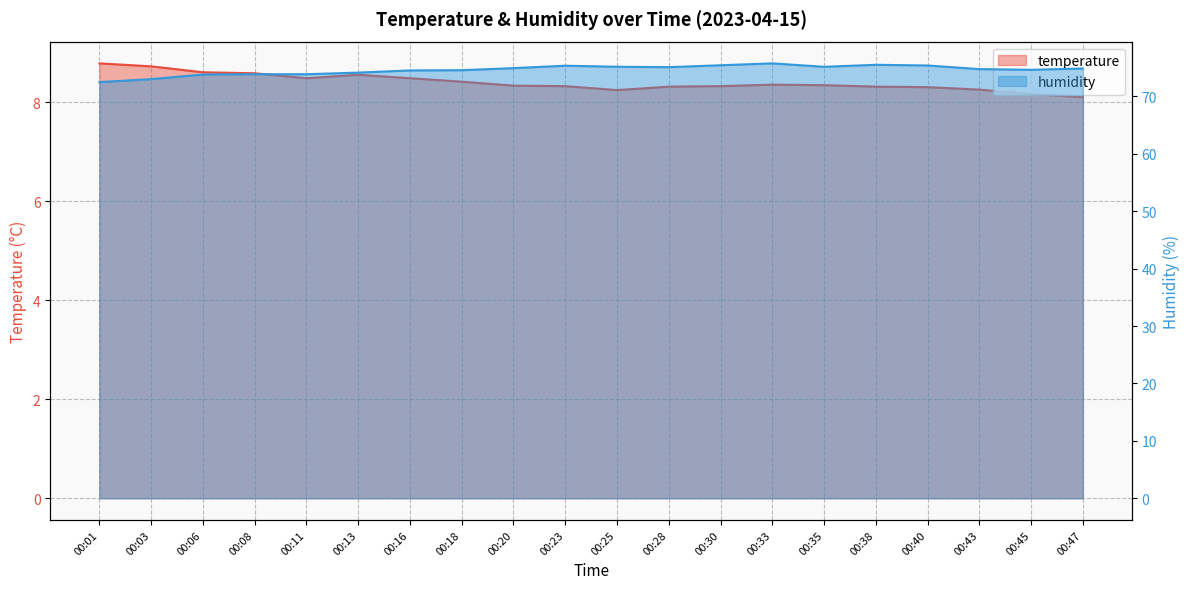

How many data points in humidity are less than 74?

5